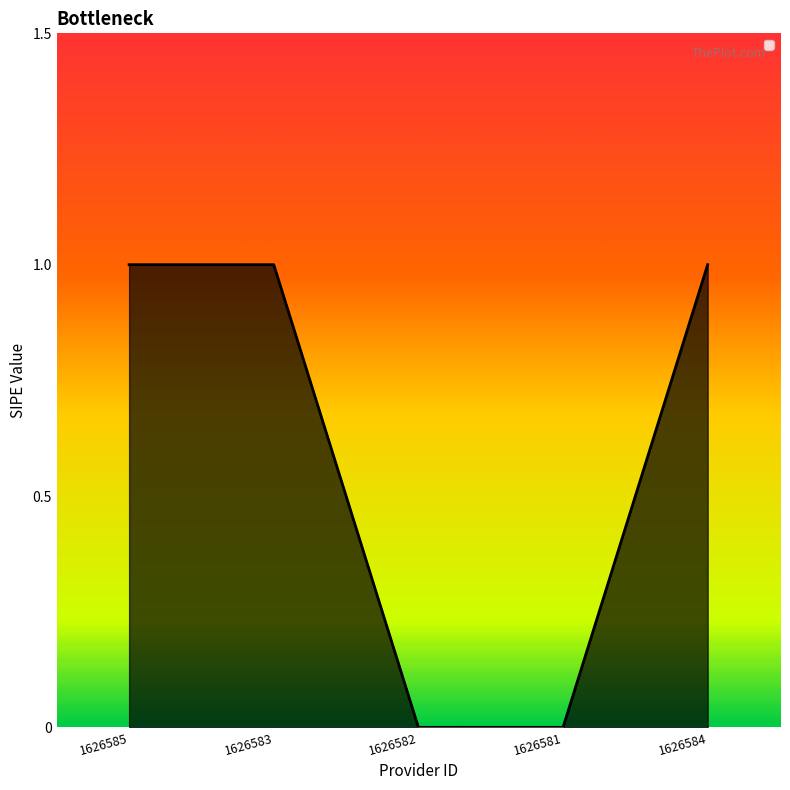

What value does the data have at 1626584?

1